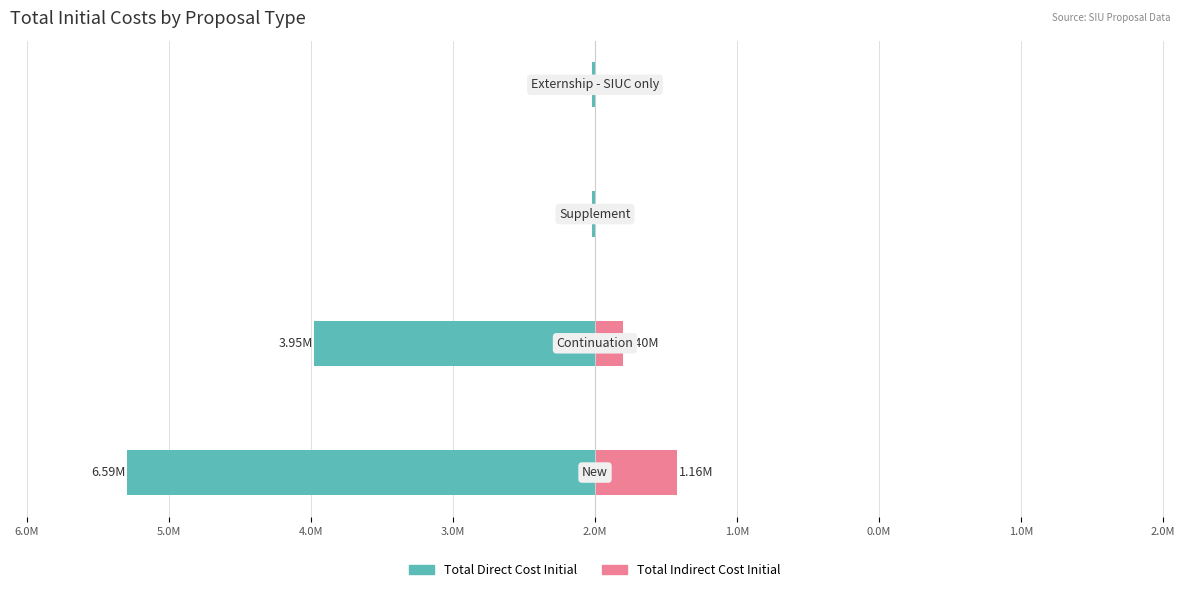

How many bars are there in total?

8